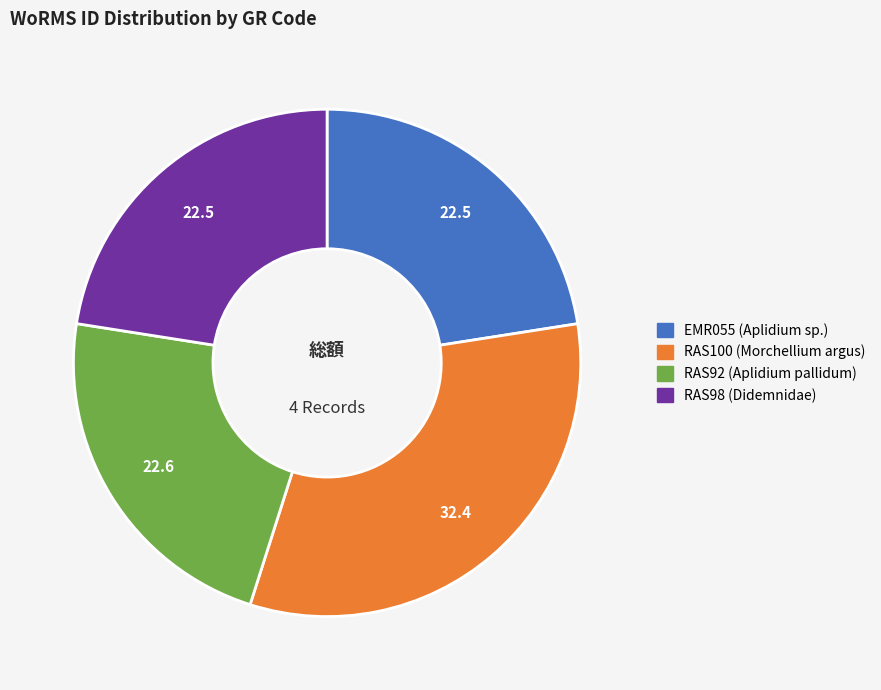

Which has a higher value, RAS92 or RAS100?

RAS100